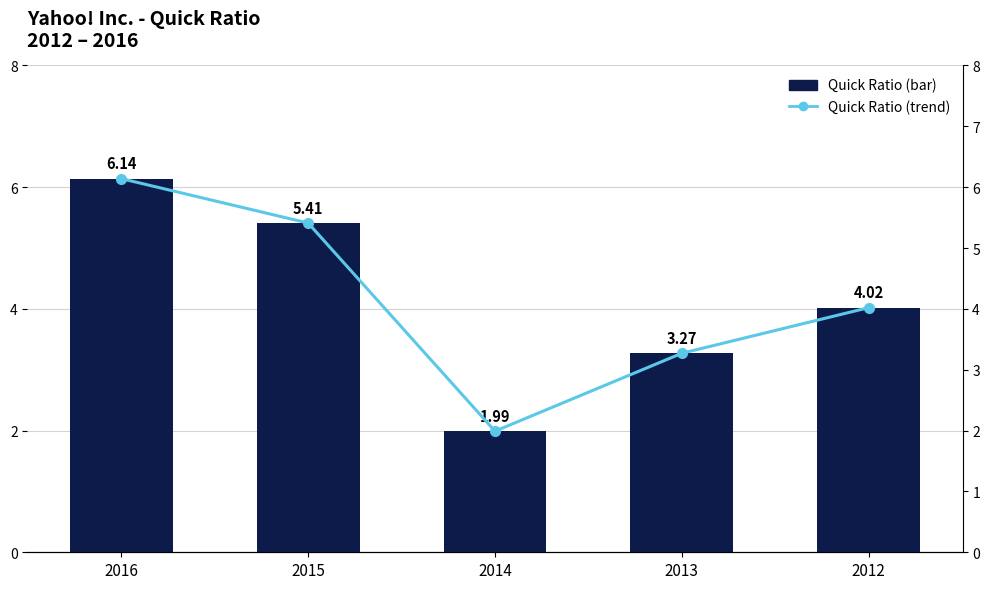

Is it true that Quick Ratio equals 9.0 at 2016?

False